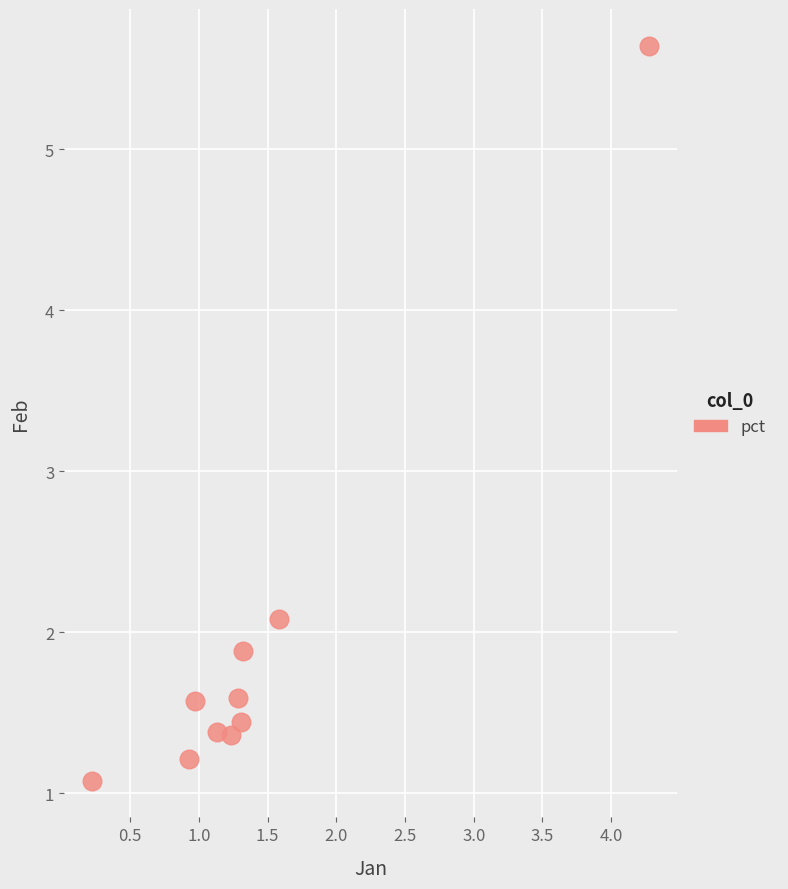

What Y value in the scatter plot is closest to 3?

2.1